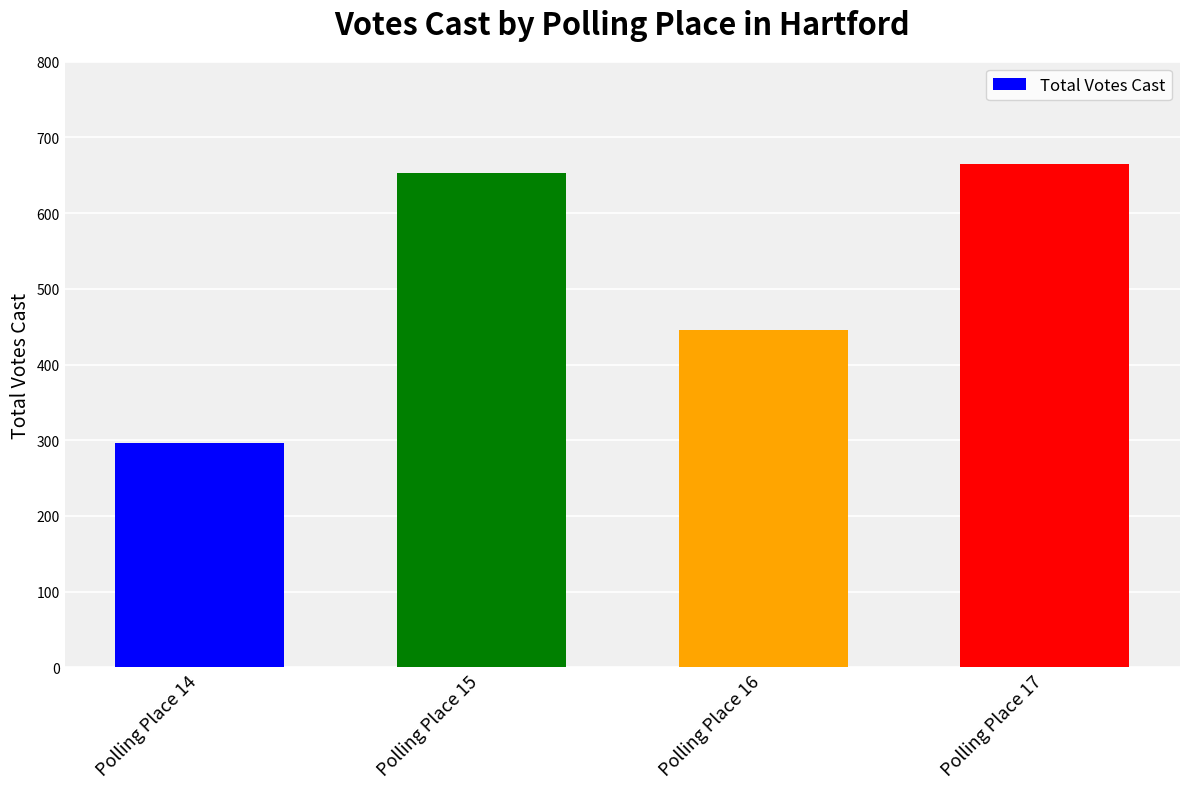

What is the maximum value shown in the chart?

665